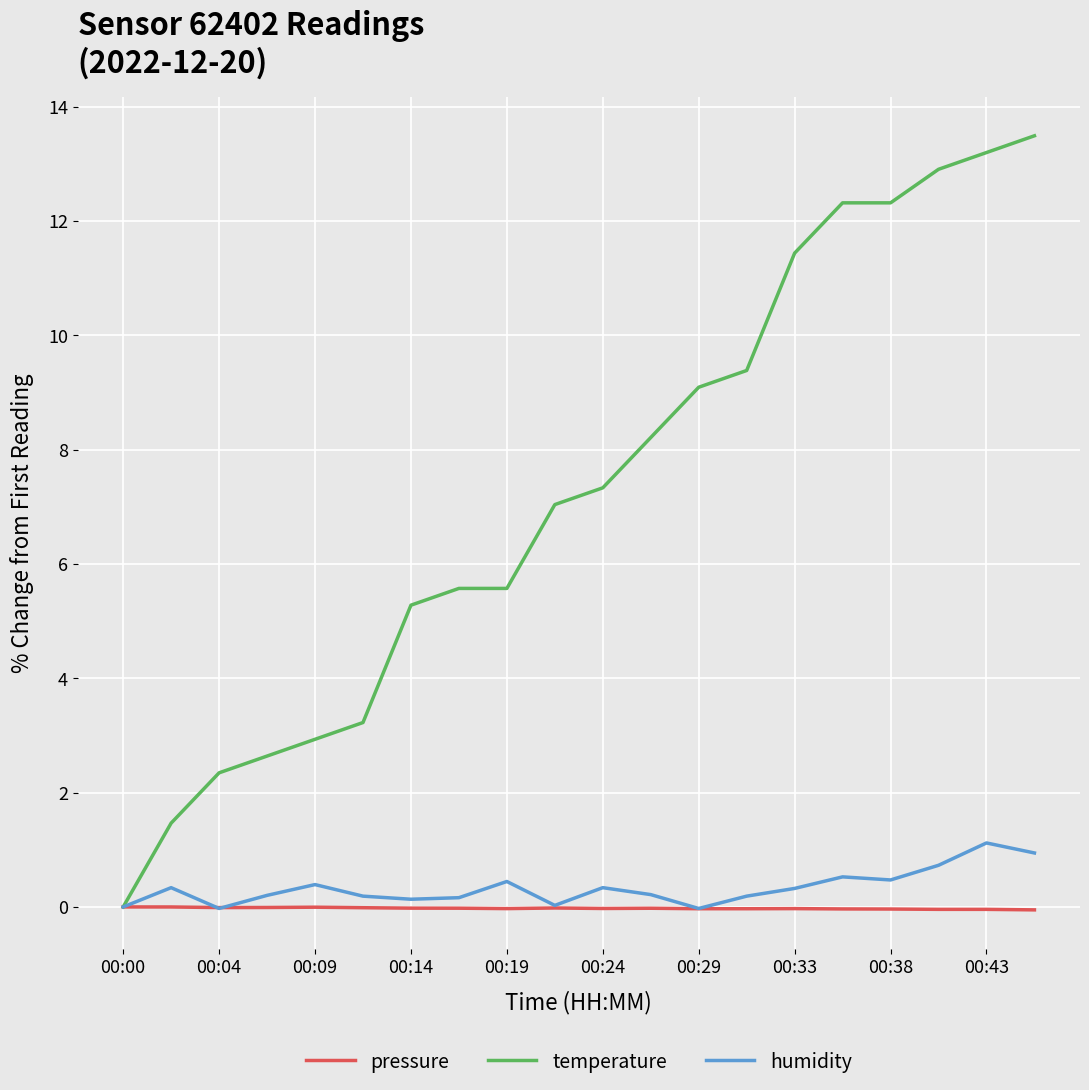

Which series has the largest range (max minus min)?

temperature